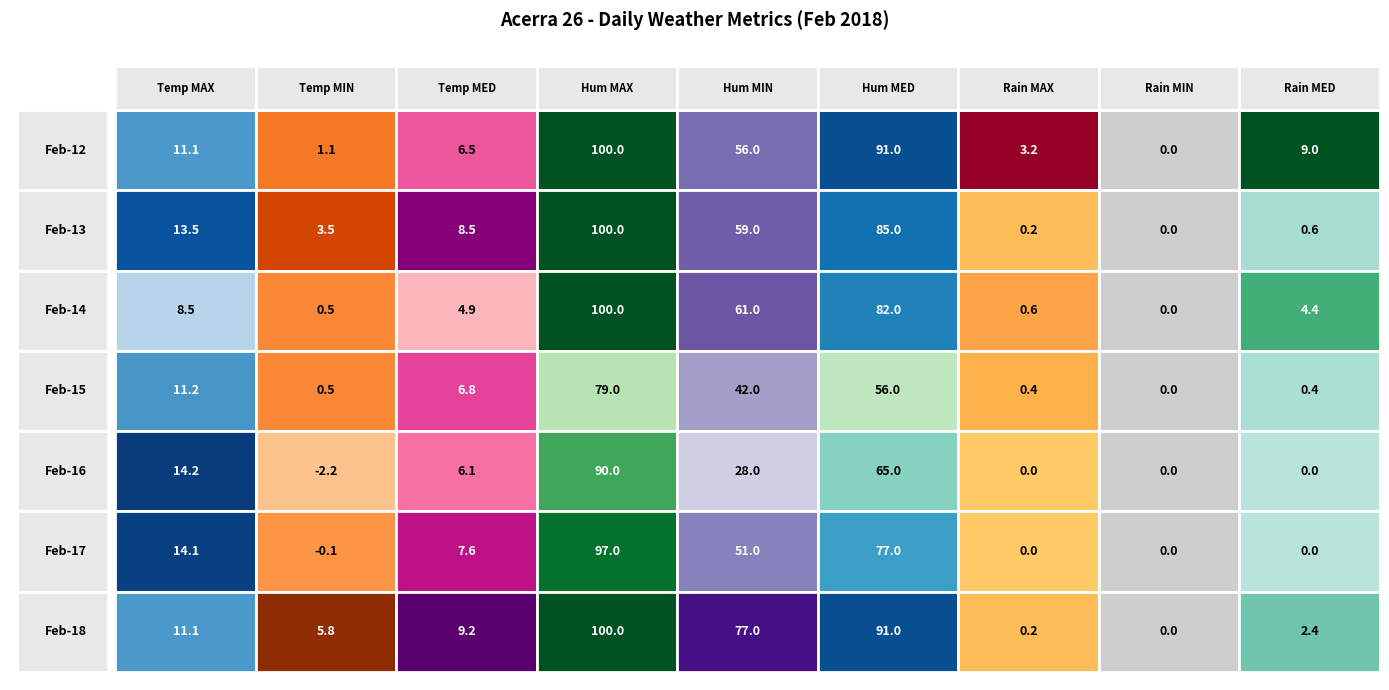

What is the difference between the second highest and minimum values in the Feb-15 series?

56.0